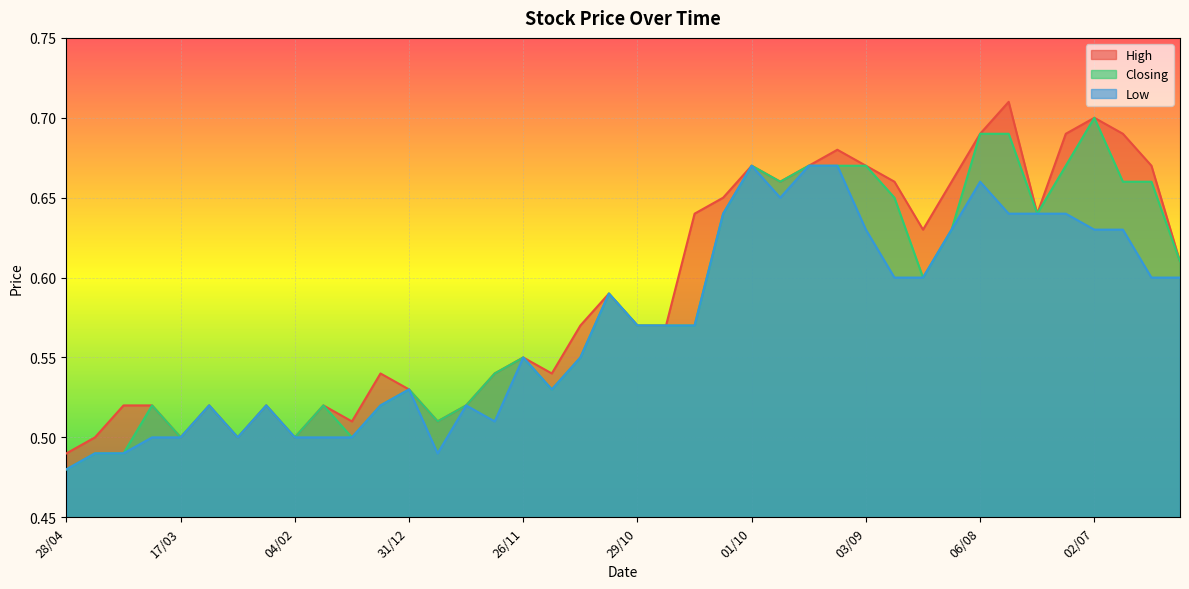

The High series shows 0.5 at 28/04. True or false?

True